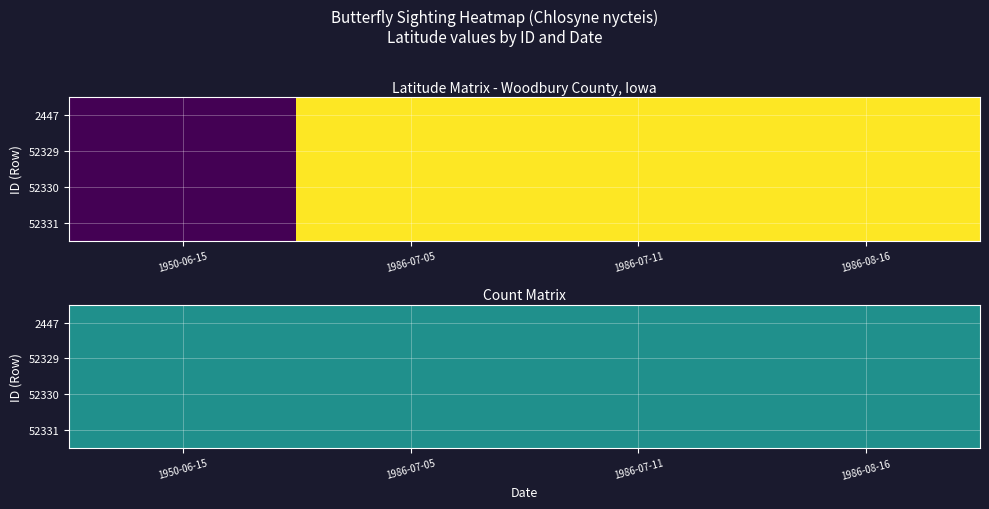

Reading left to right, what are all the values shown in this chart?

2447: 42.3	42.5	42.5	42.5
52329: 42.3	42.5	42.5	42.5
52330: 42.3	42.5	42.5	42.5
52331: 42.3	42.5	42.5	42.5